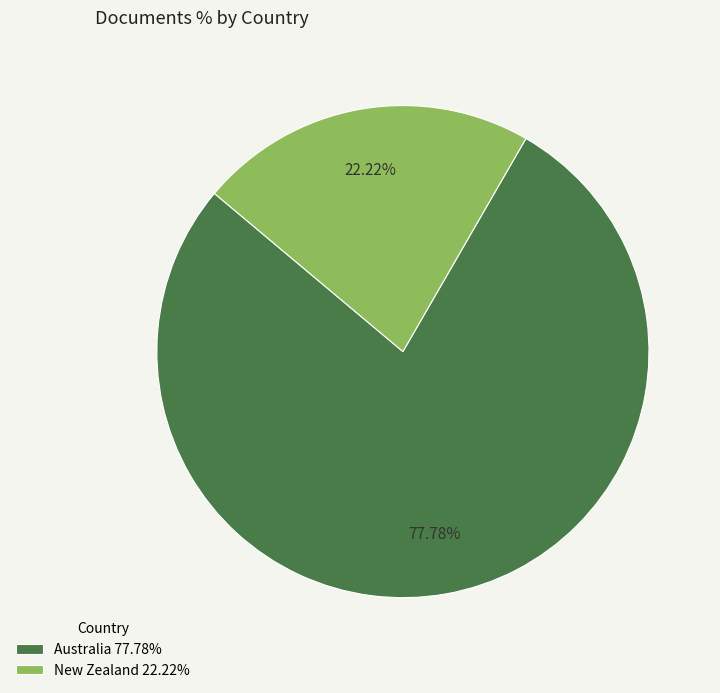

How many segments does this pie chart have?

2